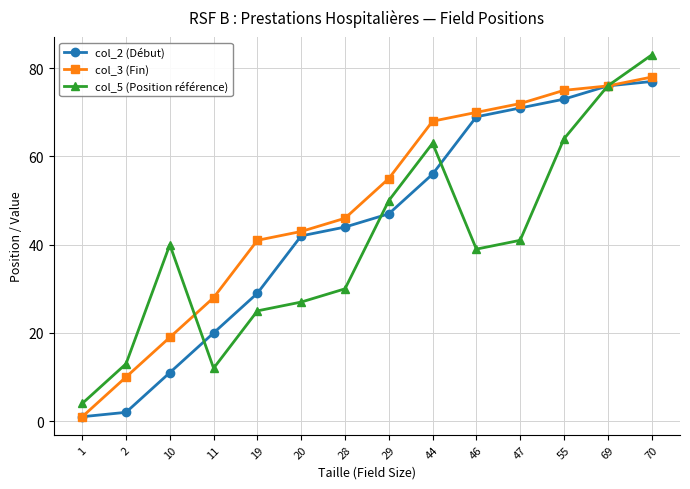

At which category is the sum across all series the highest?

70